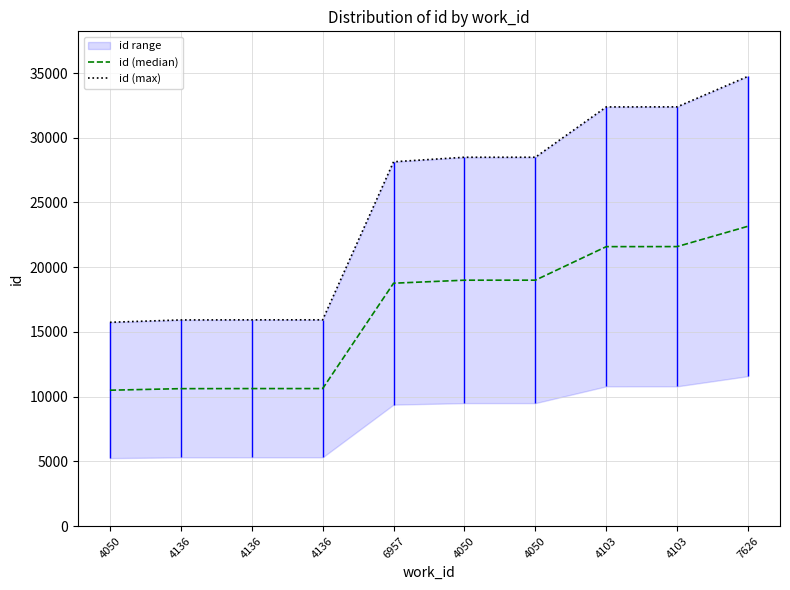

What is the sum of all id (median) values?

165442